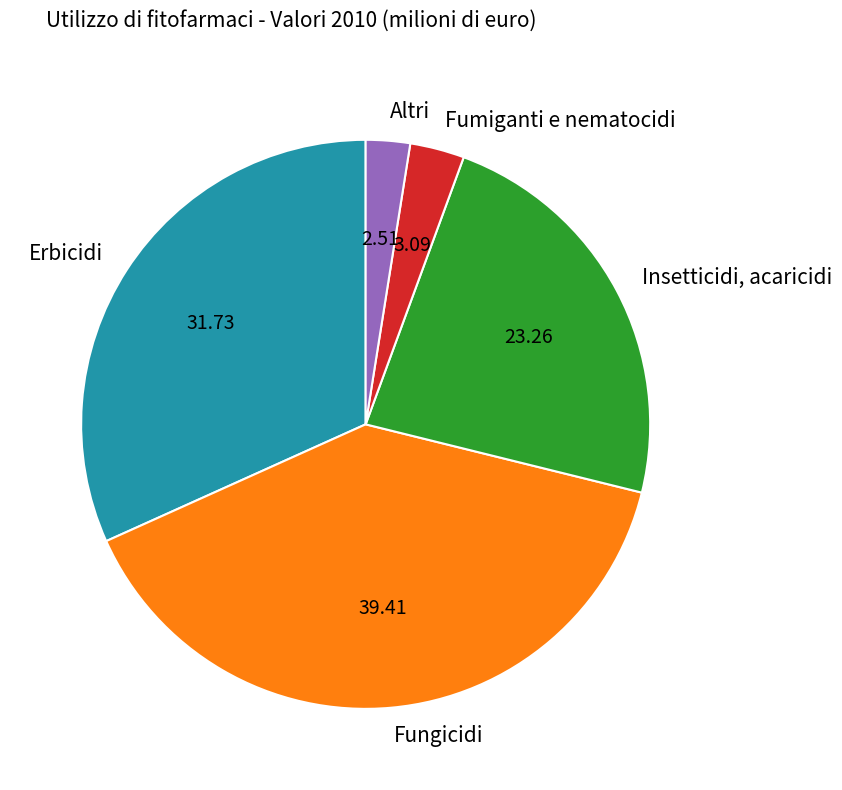

Is the sum of Altri and Fumiganti e nematocidi greater than half?

No